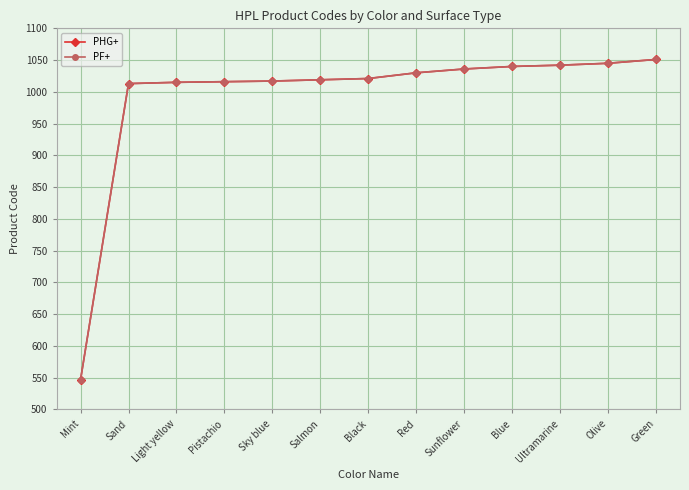

Does the chart have visible grid lines?

Yes